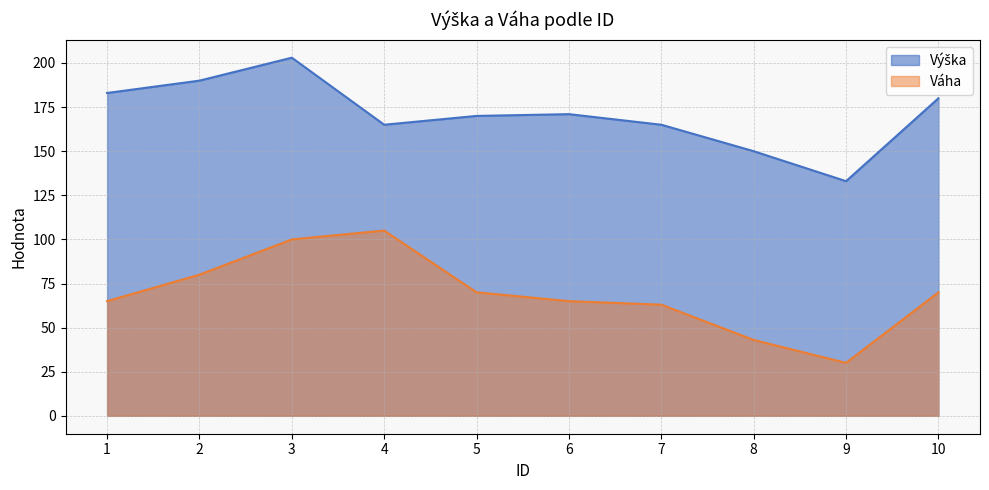

Which series has the widest spread of values?

Váha